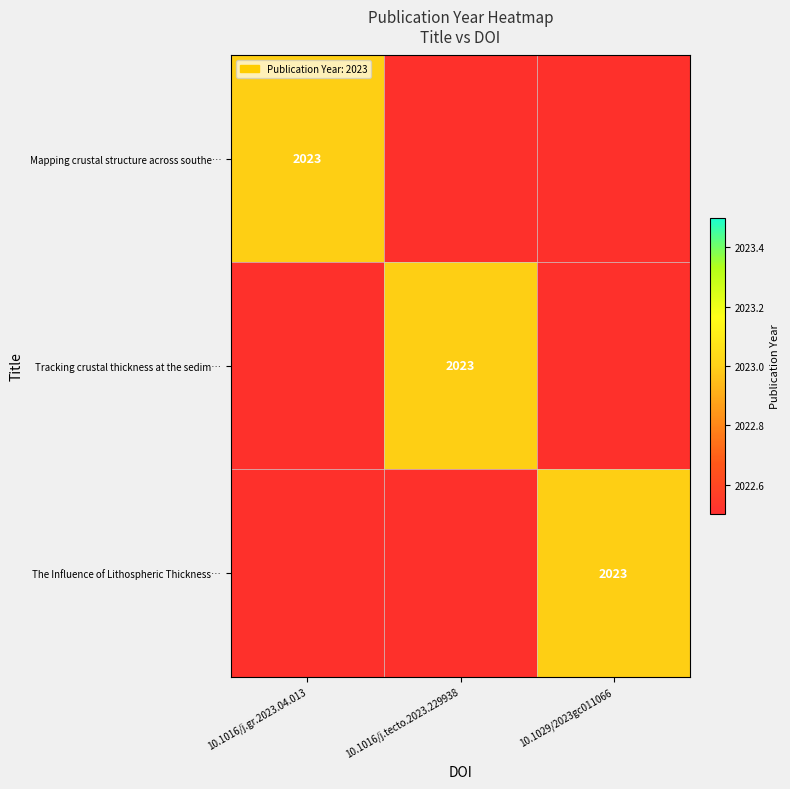

What is the sum of all The Influence of Lithospheric Thickness… values?

2023